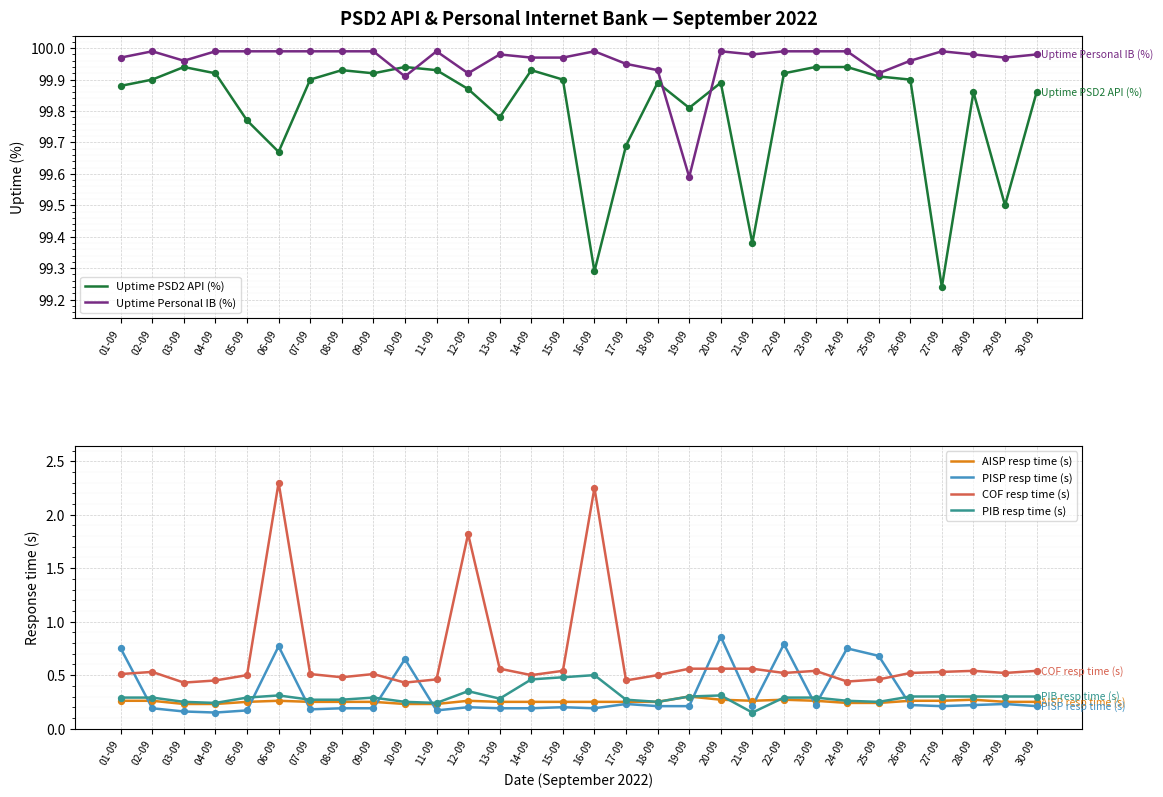

Which series reaches the minimum Y coordinate?

PISP resp time (s)